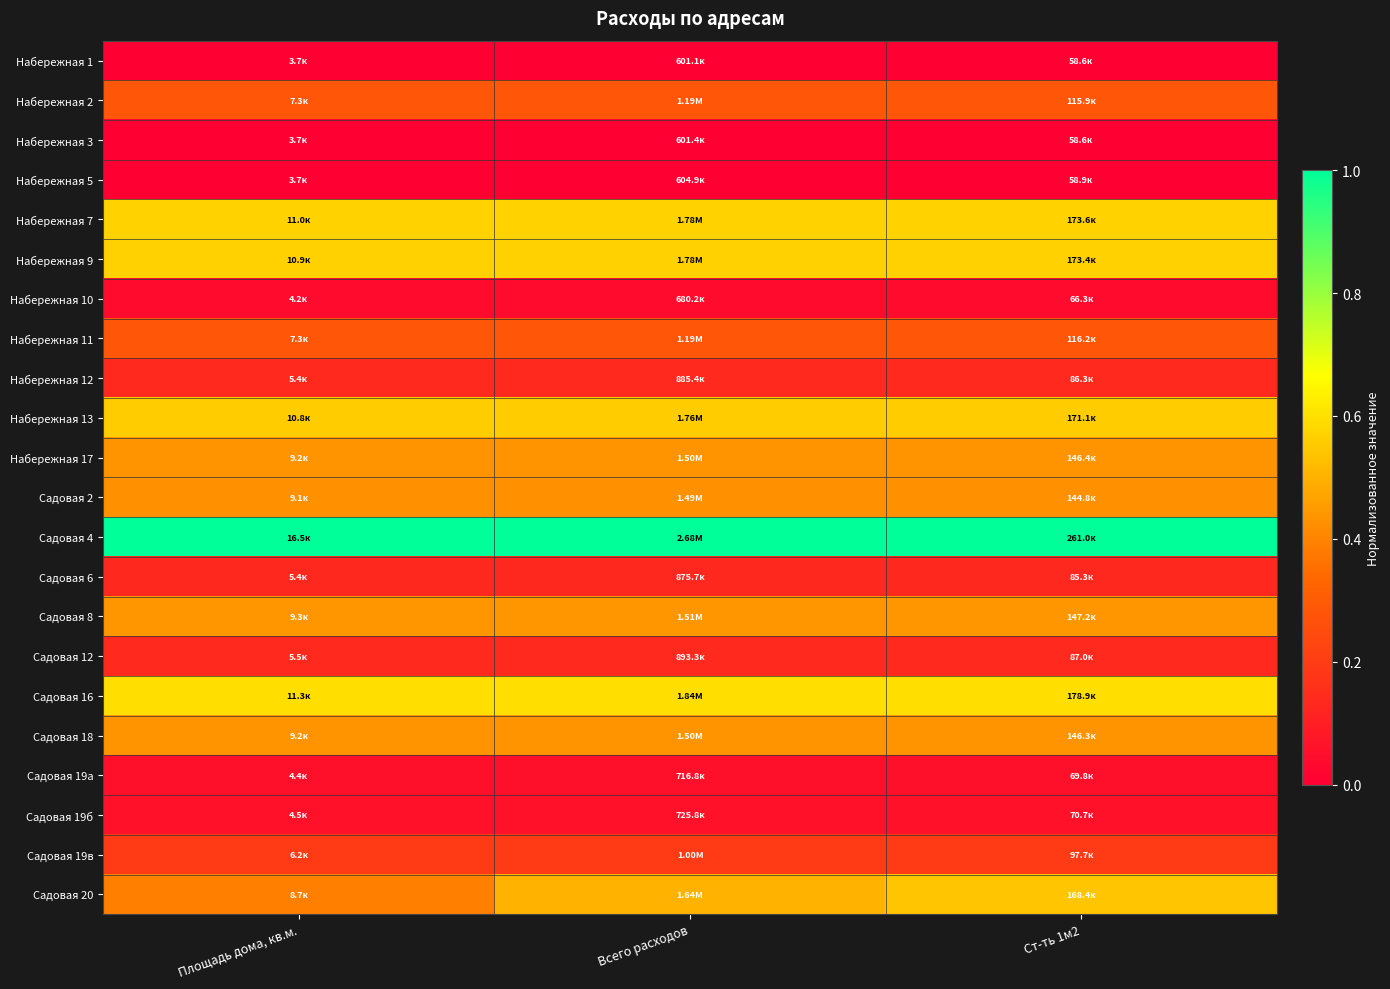

How many distinct data groups are displayed?

22